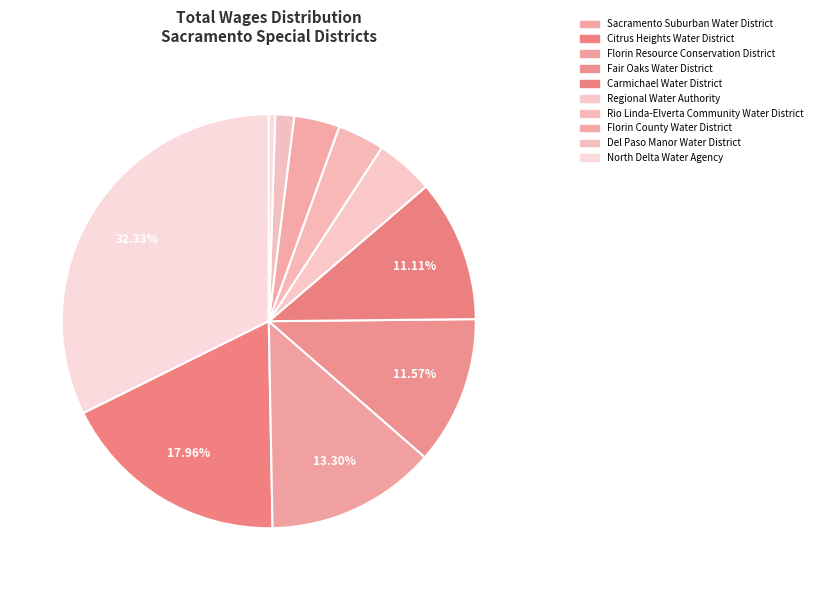

How much of the chart is everything except Florin Resource Conservation District?

86.7%